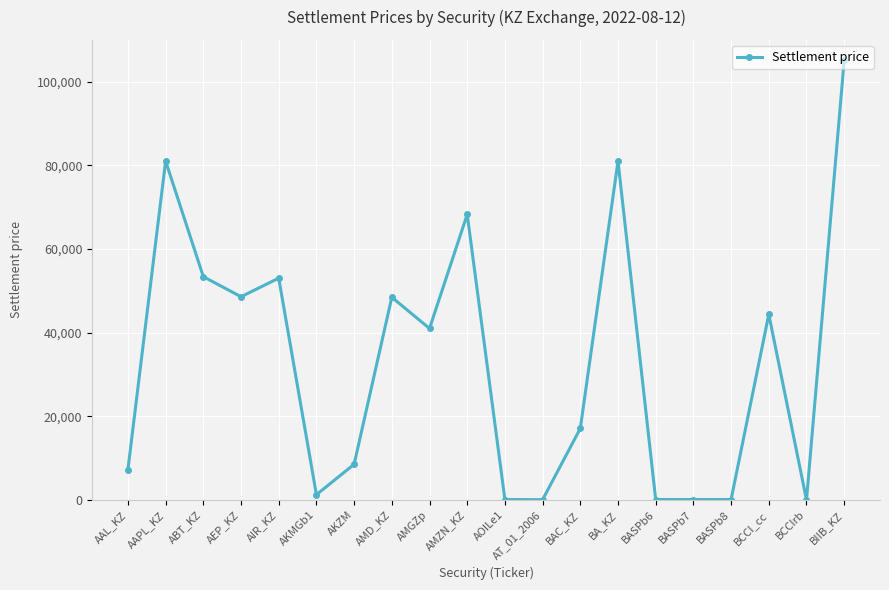

True or false: there are more than 2 points higher than both neighbors.

True